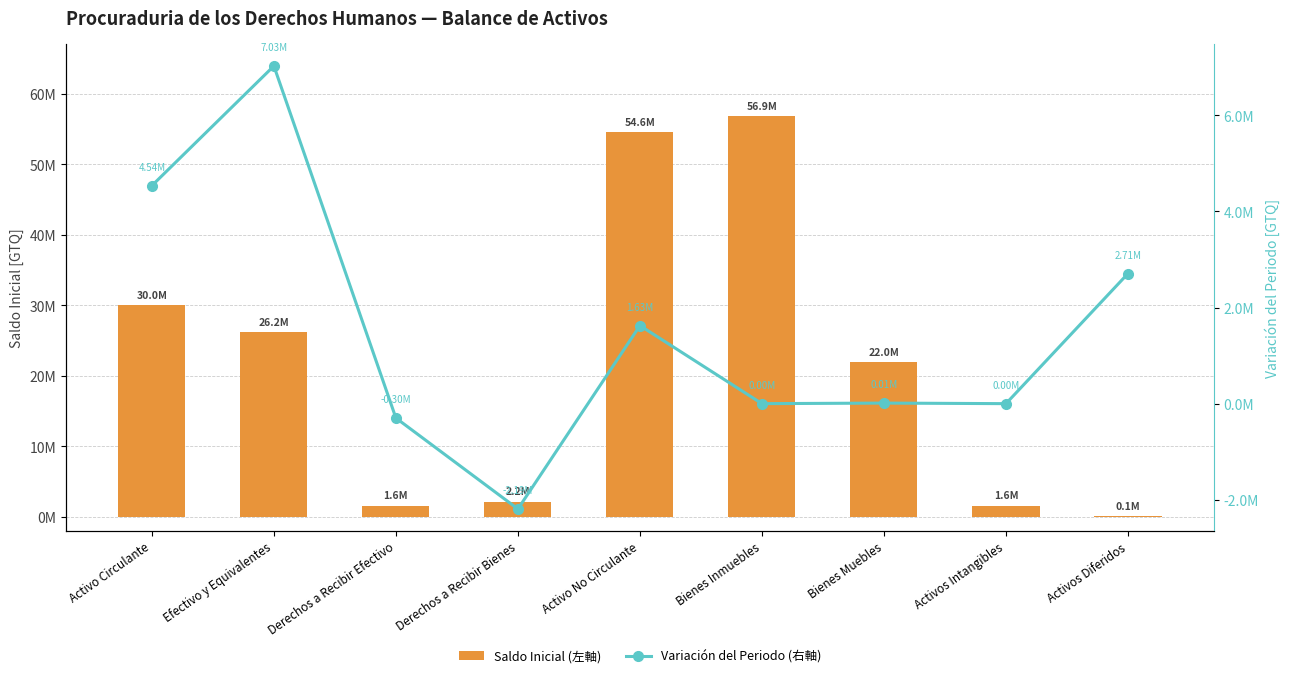

What are all the series names shown in the legend?

Saldo Inicial (左軸), Variación del Periodo (右軸)